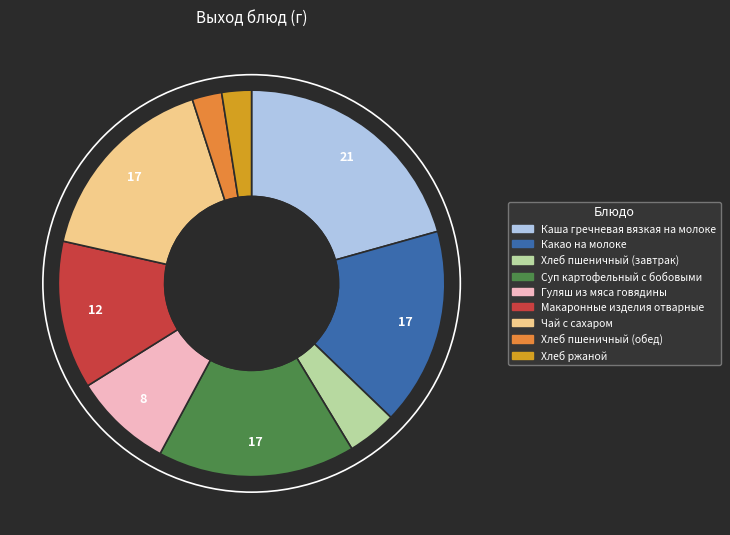

Count the number of slices in the pie.

9